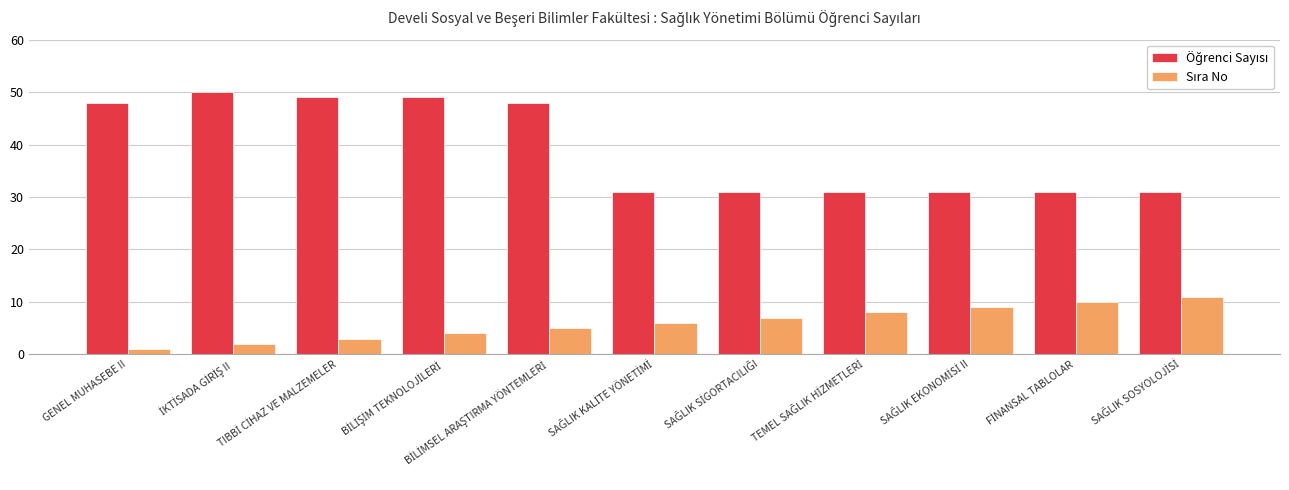

At how many categories does at least one series exceed 19?

11